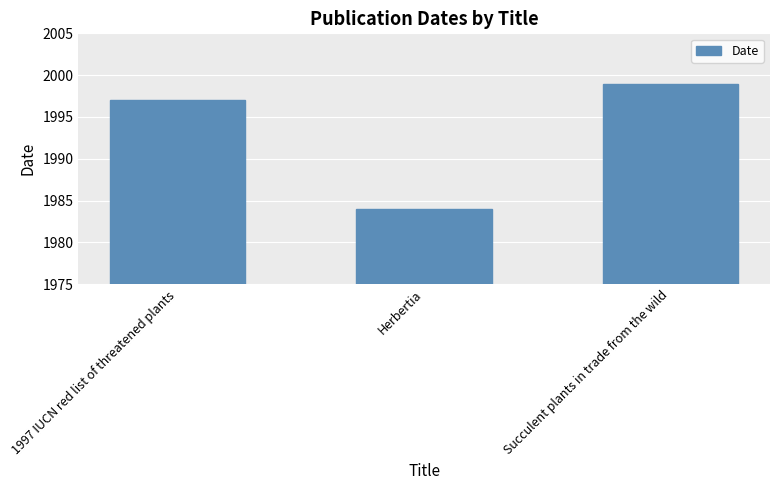

What is the ratio of the value at 1997 IUCN red list of threatened plants to the value at Succulent plants in trade from the wild?

1.0